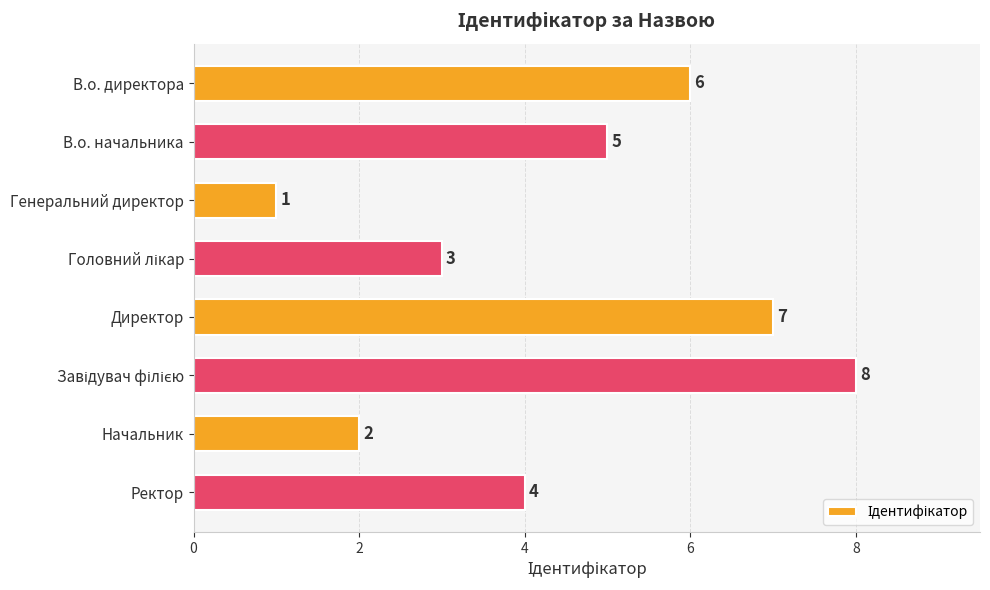

Is it true that the value at Директор is 7?

True